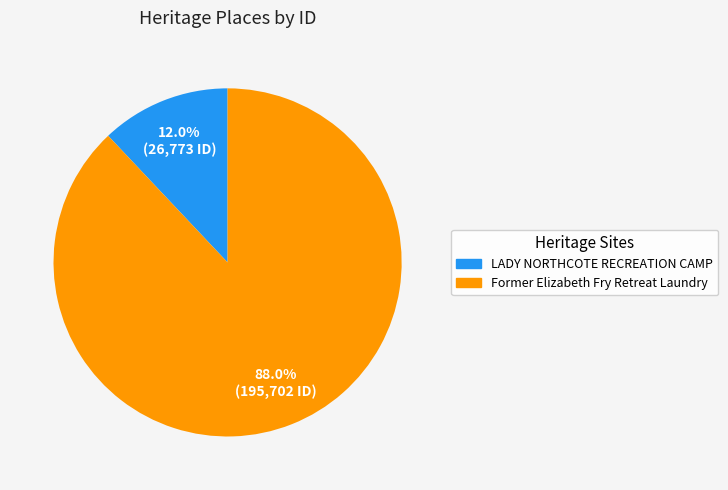

Which slice represents more than half of the pie?

Former Elizabeth Fry Retreat Laundry